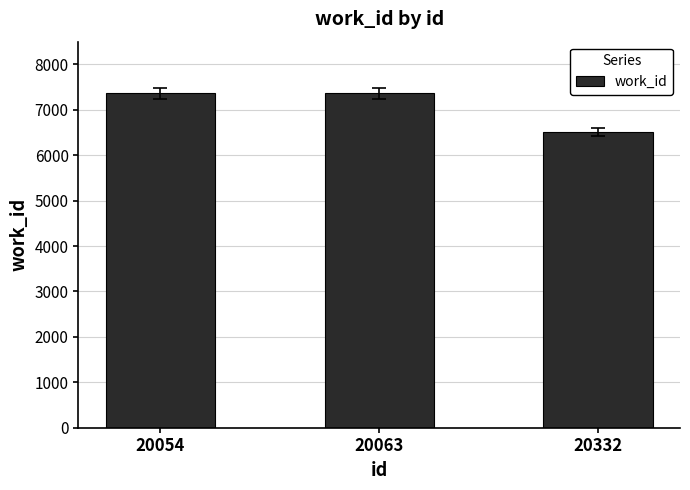

Between 20332 and 20054, which is larger?

20054